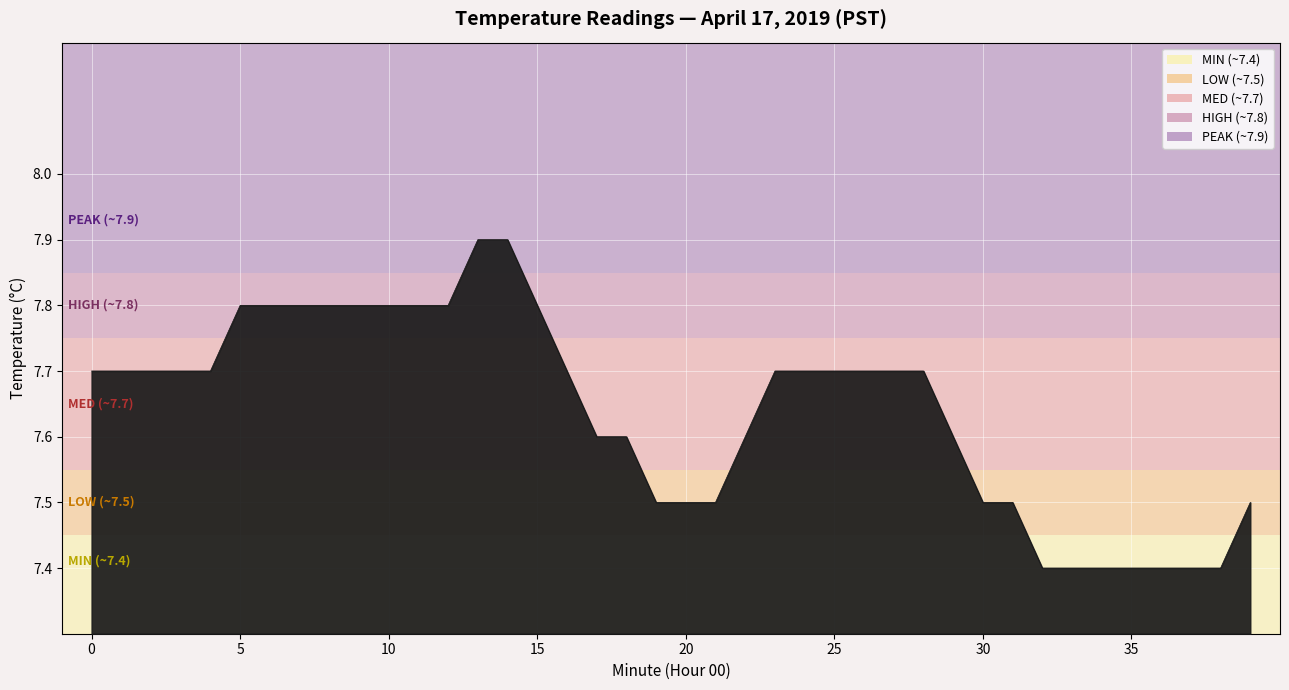

What is the difference between the maximum and minimum values?

0.5